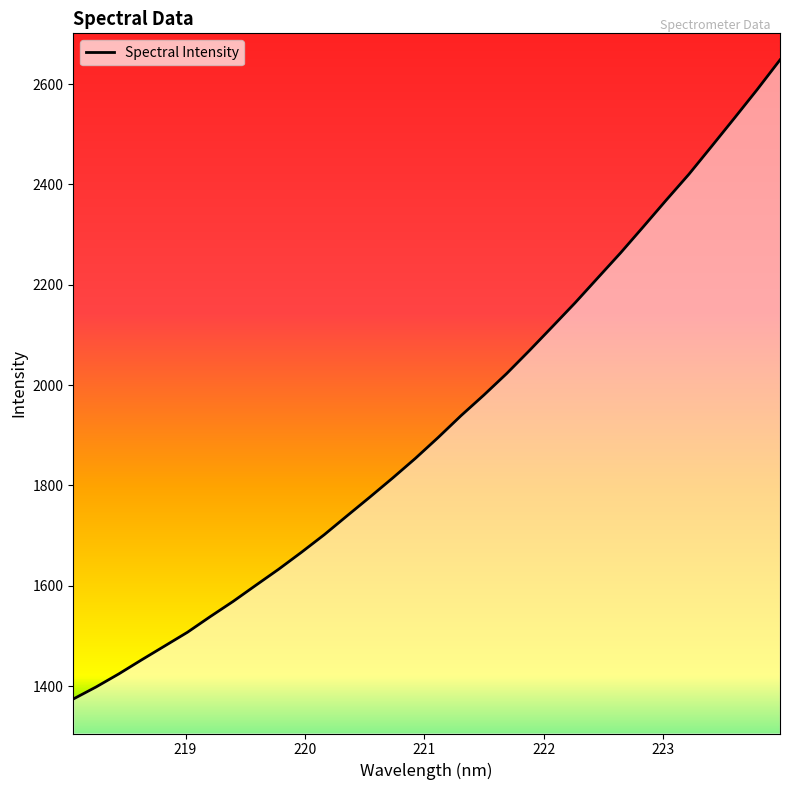

What is the difference between the maximum and minimum values?

1274.1